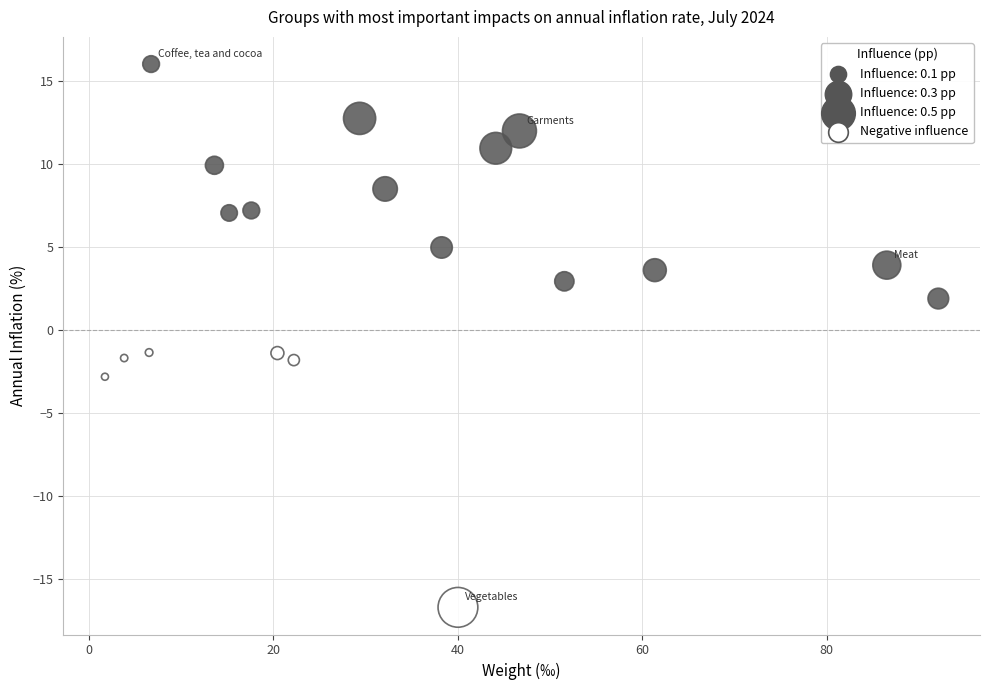

What is the range of X values (max minus min)?

90.4